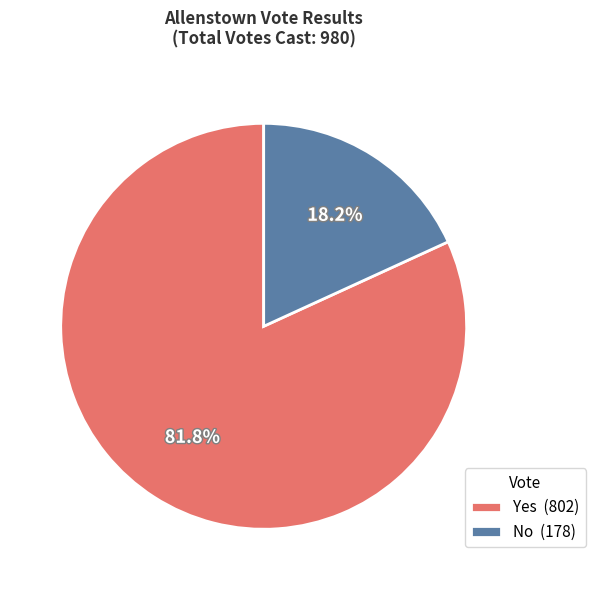

Is it true that Yes is 90% of the pie?

False